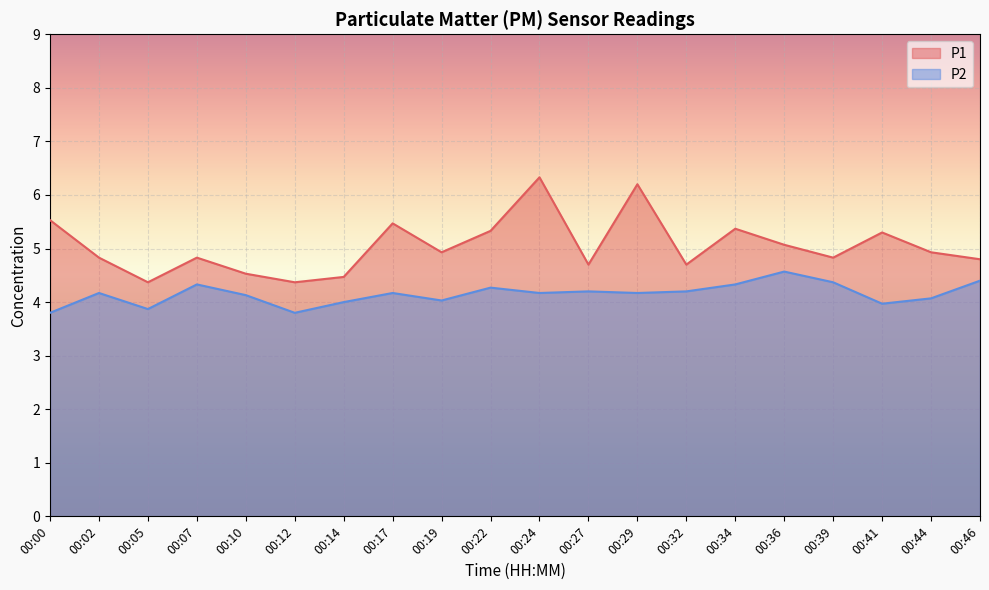

Which series has the largest total across all categories?

P1